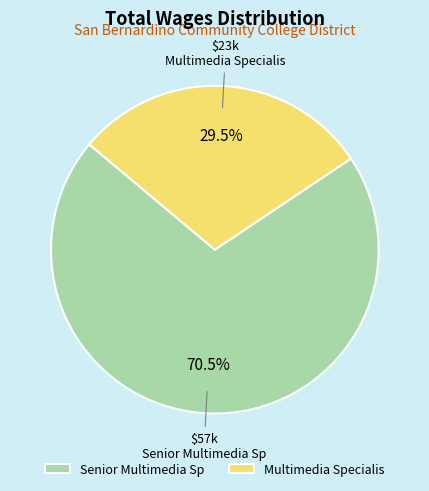

What is the majority slice?

Senior Multimedia Sp